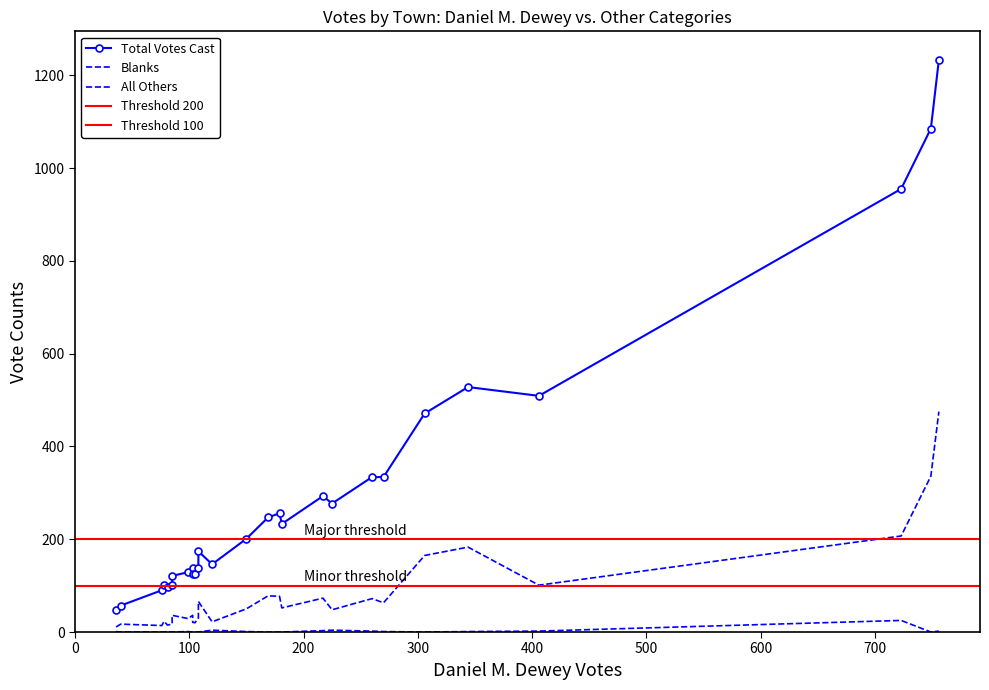

What is the maximum value shown in the chart?

1233